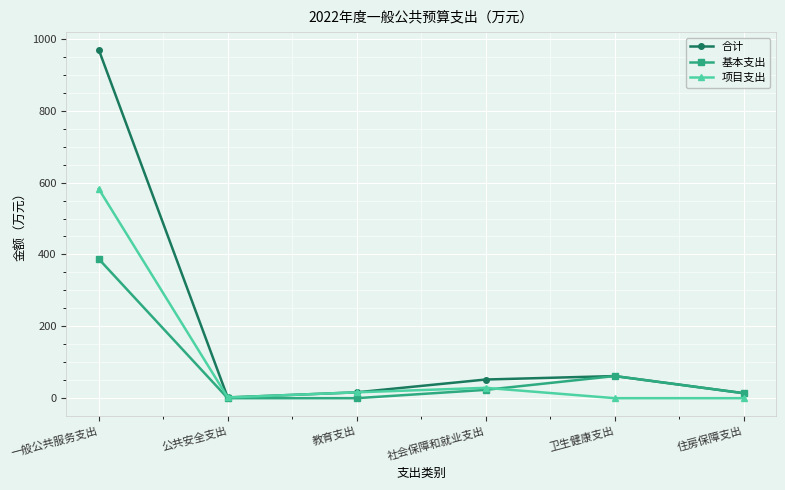

What is the label of the 5th point from the right?

公共安全支出